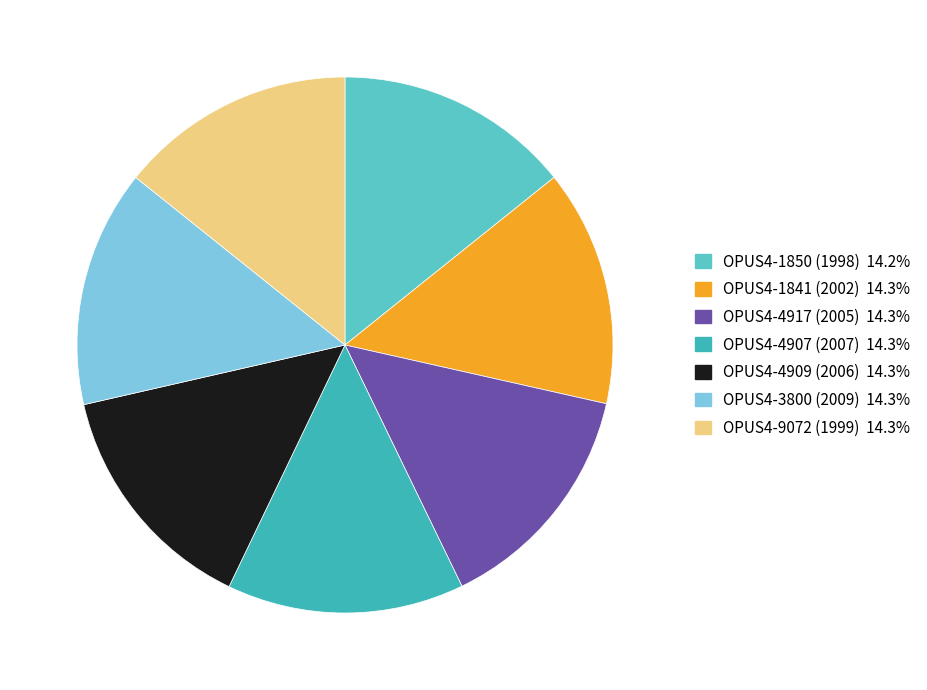

How many slices are in this pie chart?

7